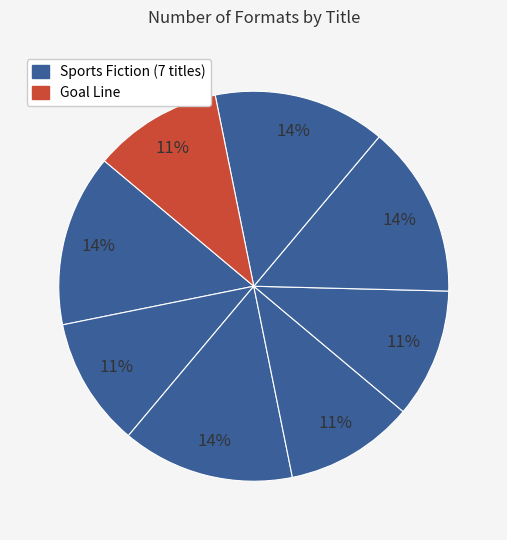

Count the number of slices in the pie.

8